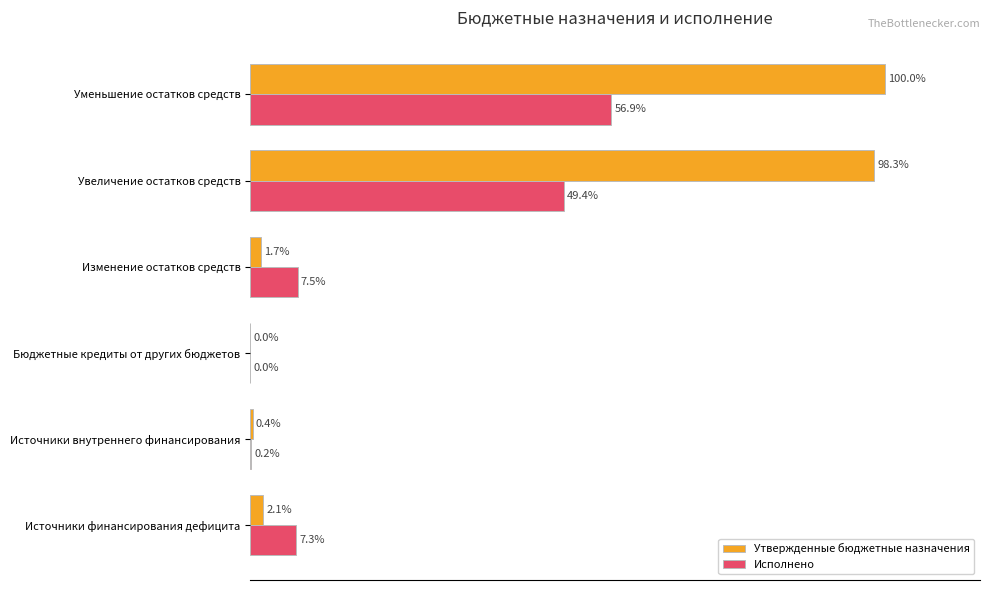

Which series has the largest total across all categories?

Утвержденные бюджетные назначения